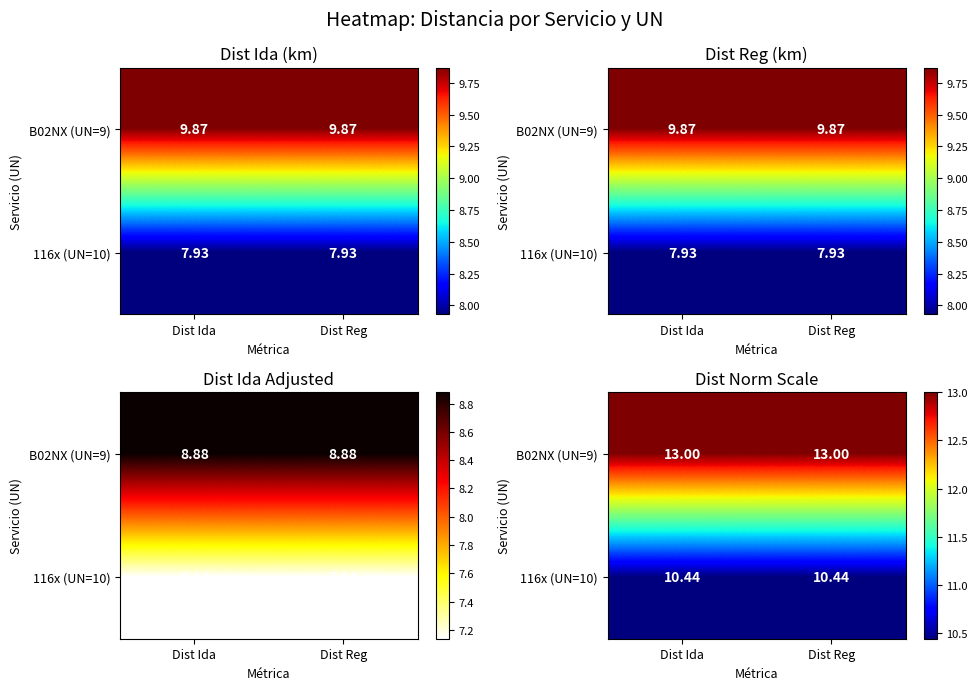

List the series in order of their peak value, lowest first.

116x (UN=10), B02NX (UN=9)